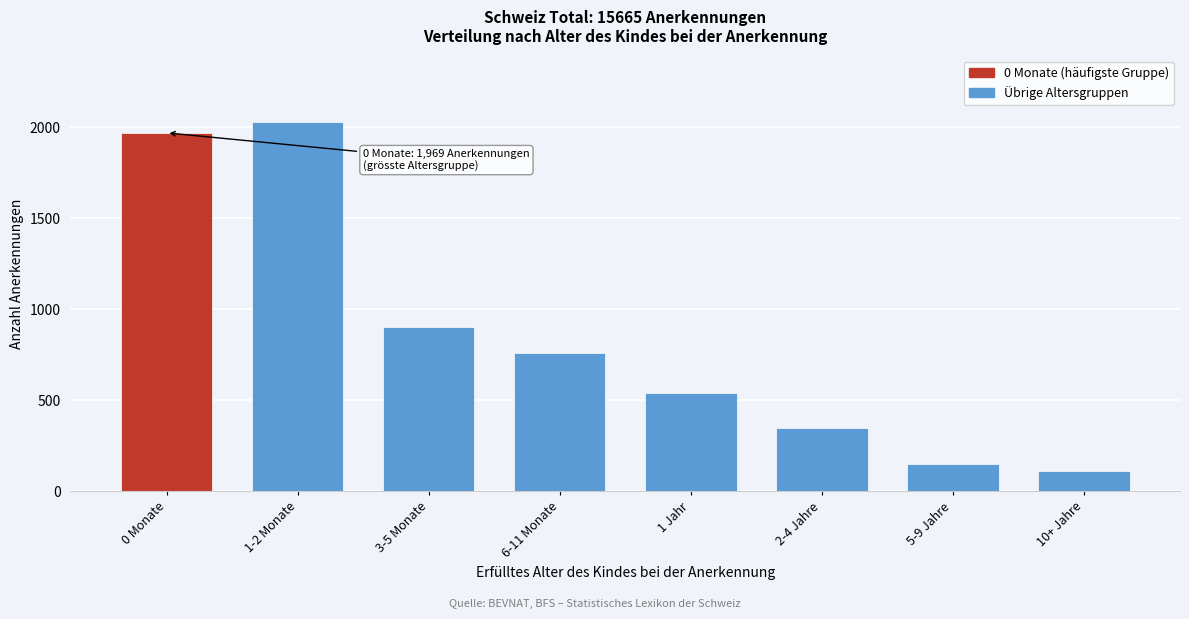

Reading left to right, what are all the values shown in this chart?

0 Monate=1969	1-2 Monate=2029	3-5 Monate=901	6-11 Monate=761	1 Jahr=539	2-4 Jahre=345	5-9 Jahre=150	10+ Jahre=114